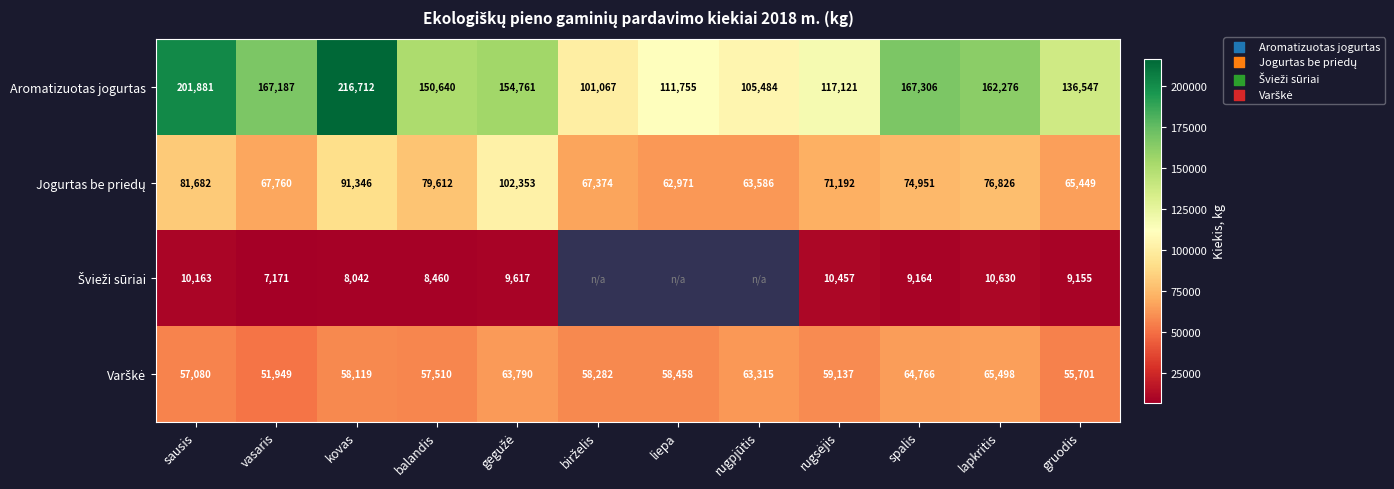

What is the sum of all Aromatizuotas jogurtas values?

1792737